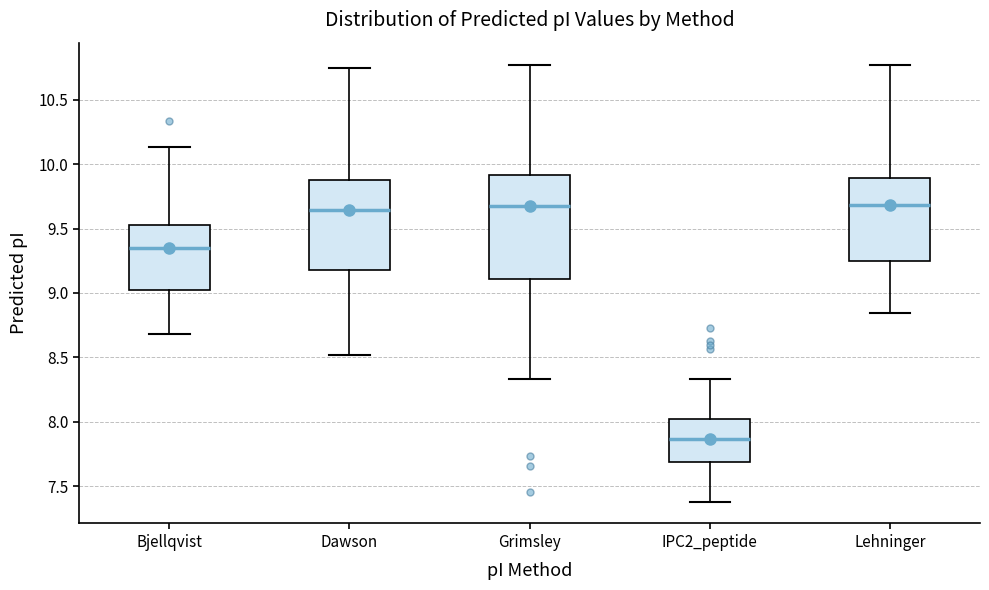

Reading left to right, read every box against the y-axis: the position of its median line, the range the box covers, and the ends of its whiskers. The values are not printed on the chart, so give them approximately, as read against the axis.

Bjellqvist: median 9.35, box 9.00 to 9.55, whiskers 8.70 to 10.15
Dawson: median 9.65, box 9.20 to 9.90, whiskers 8.50 to 10.75
Grimsley: median 9.70, box 9.10 to 9.90, whiskers 8.35 to 10.75
IPC2_peptide: median 7.85, box 7.70 to 8.00, whiskers 7.40 to 8.35
Lehninger: median 9.70, box 9.25 to 9.90, whiskers 8.85 to 10.75